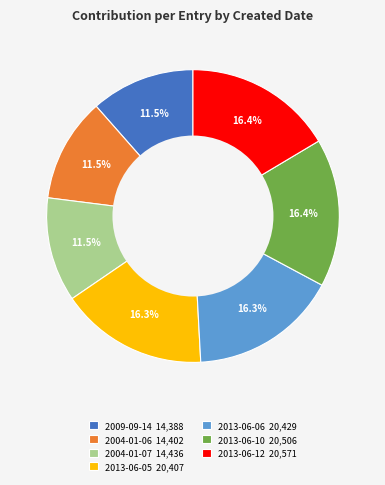

To the nearest percent, what is the average slice percentage?

14%